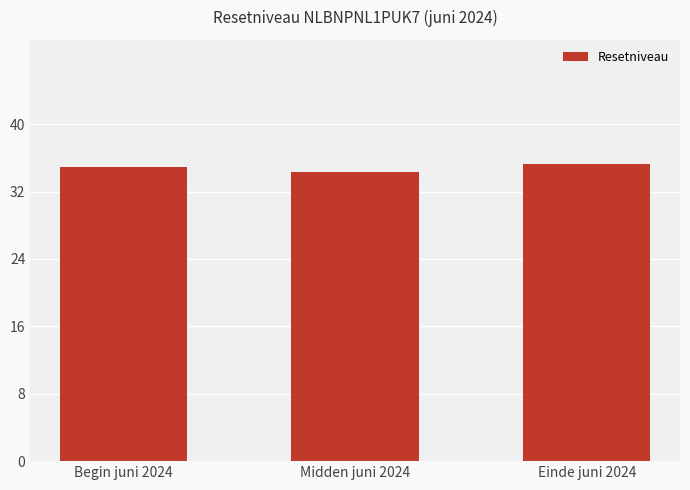

Reading left to right, extract all data points from this chart.

34.9	34.3	35.3